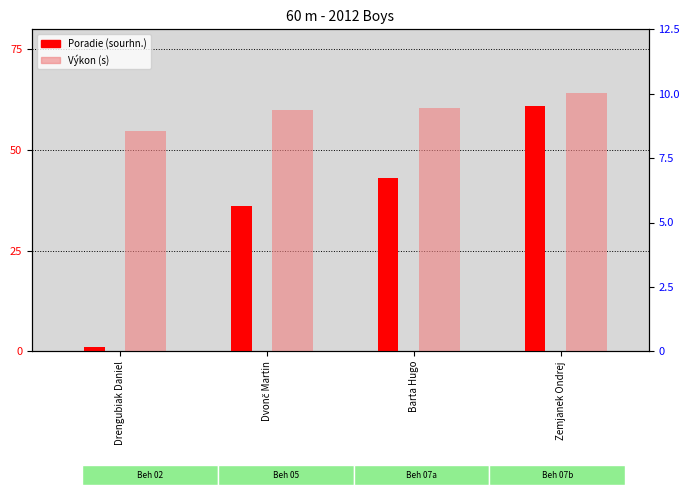

Is it true that Výkon (s) equals 9.4 at Dvonč Martin?

True